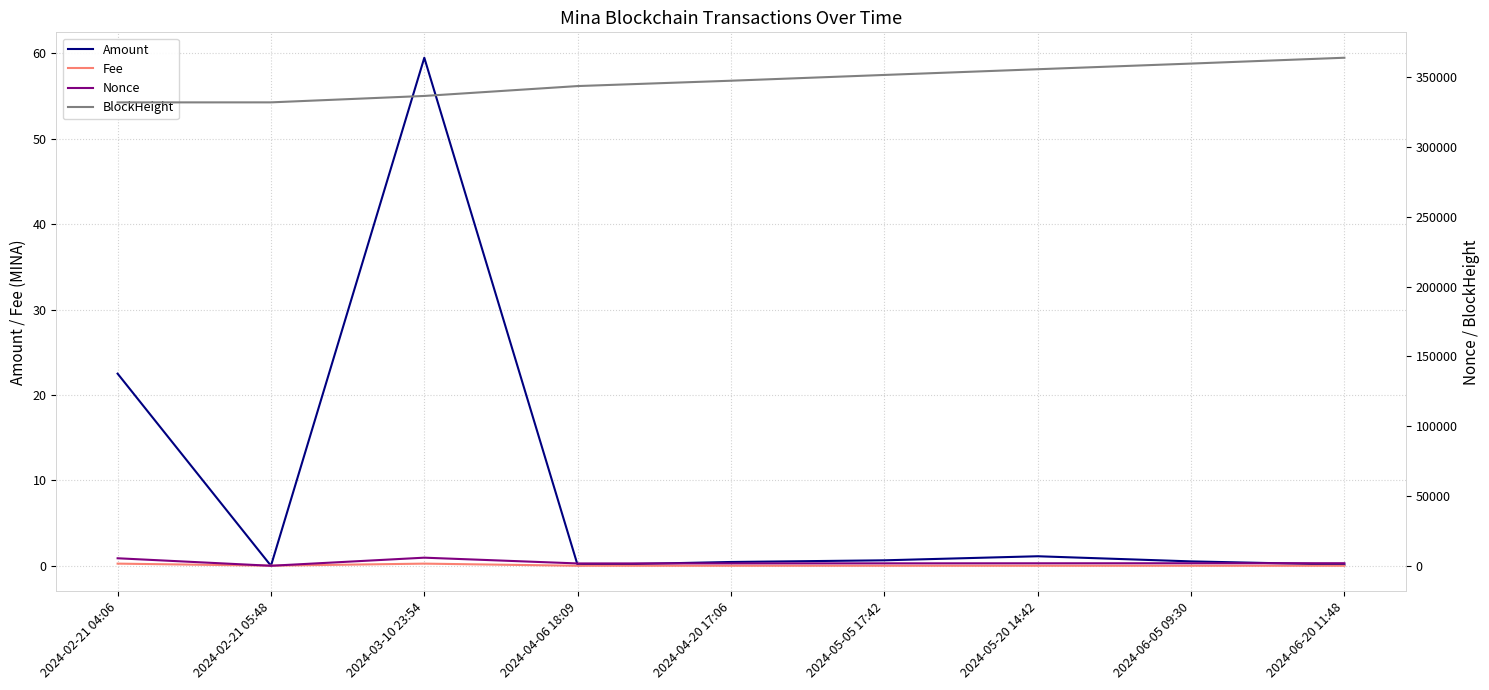

What is the difference between the second highest and second lowest values in the Nonce series?

3705.0